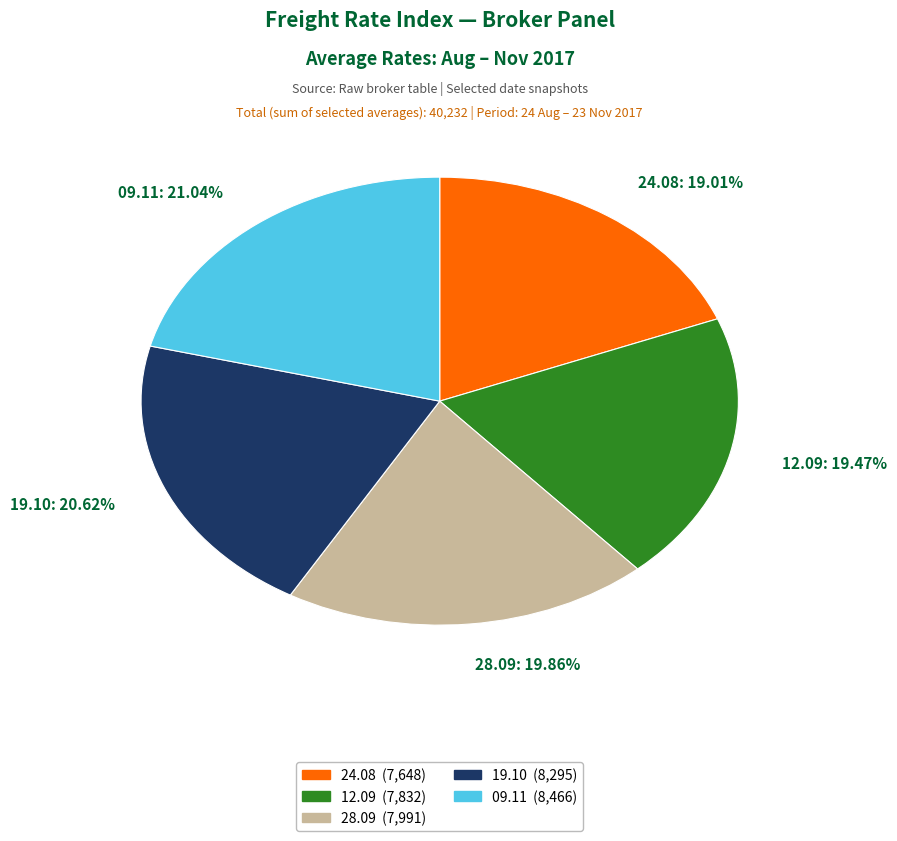

How many segments does this pie chart have?

5